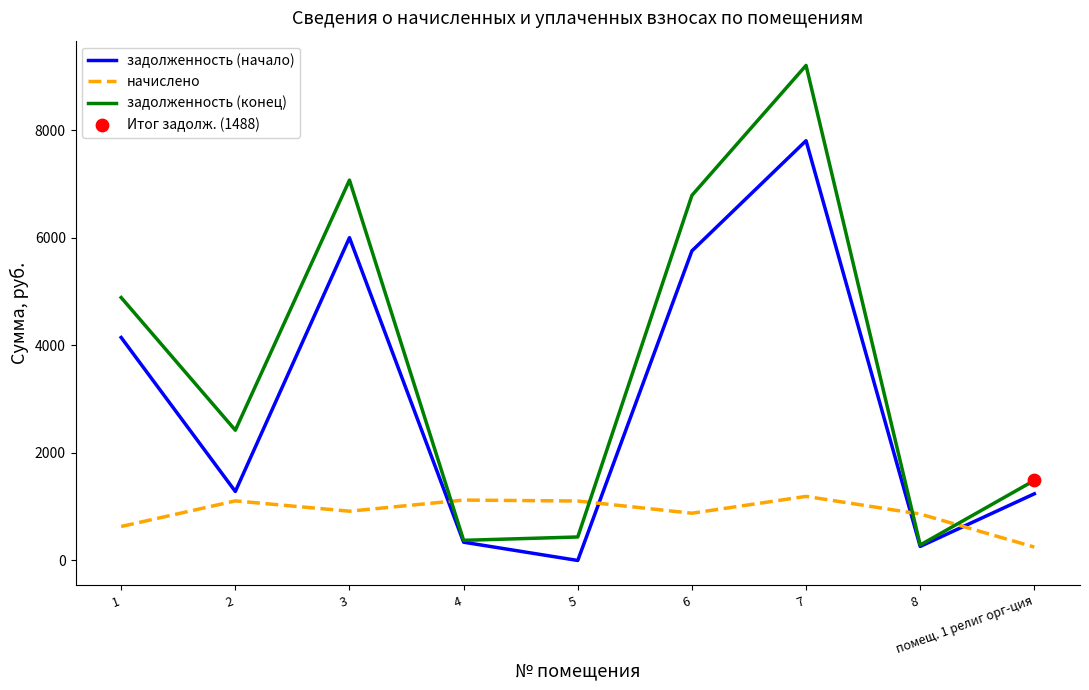

Between 2 and 6, which series saw the biggest shift?

задолженность (начало)